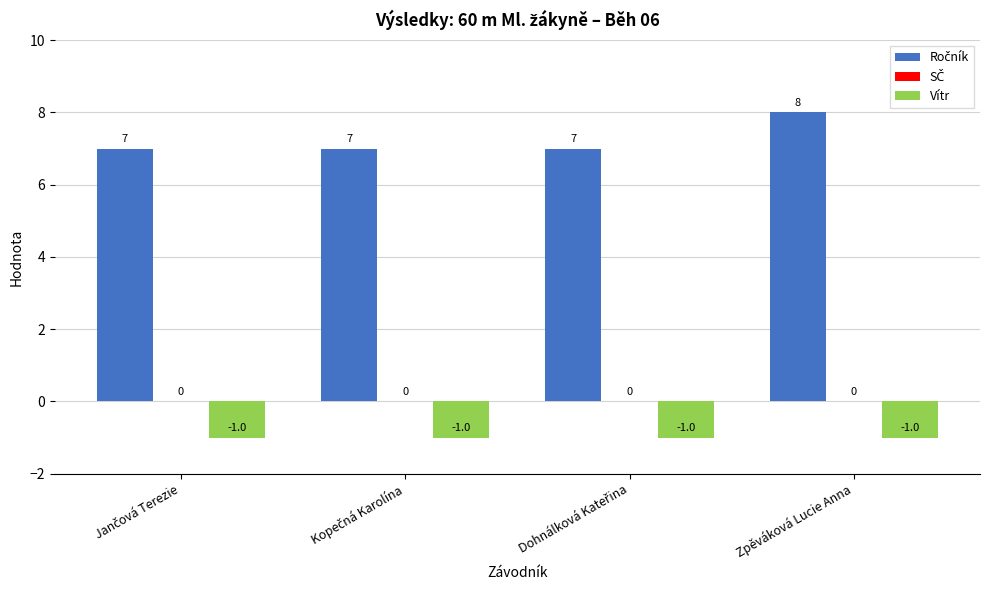

At which category is the sum across all series the highest?

Zpěváková Lucie Anna